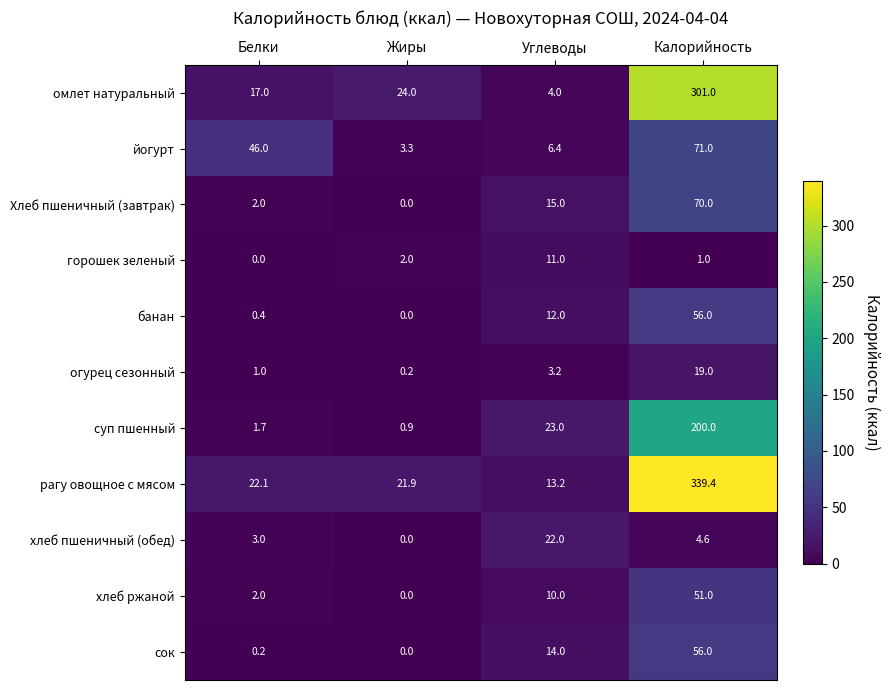

Where does the огурец сезонный series first go above 3?

Углеводы